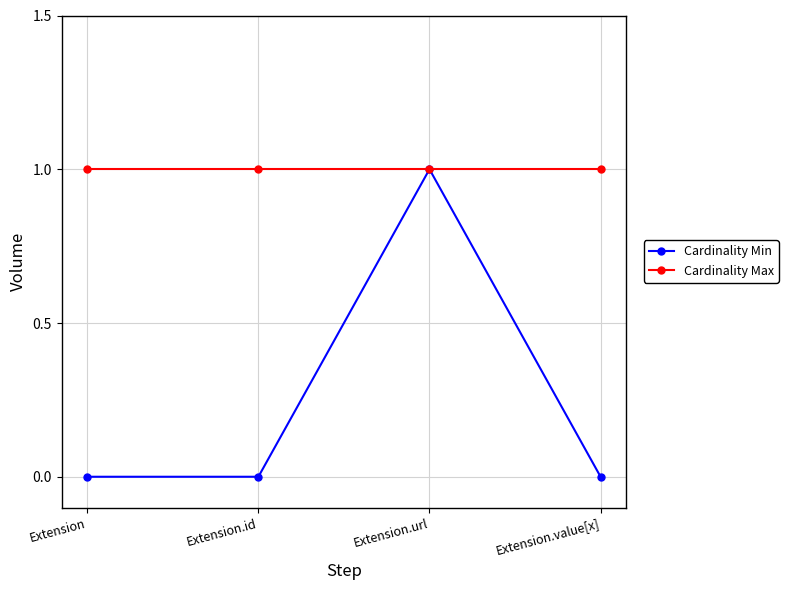

True or false: Cardinality Max has a value of 2 at Extension.value[x].

False